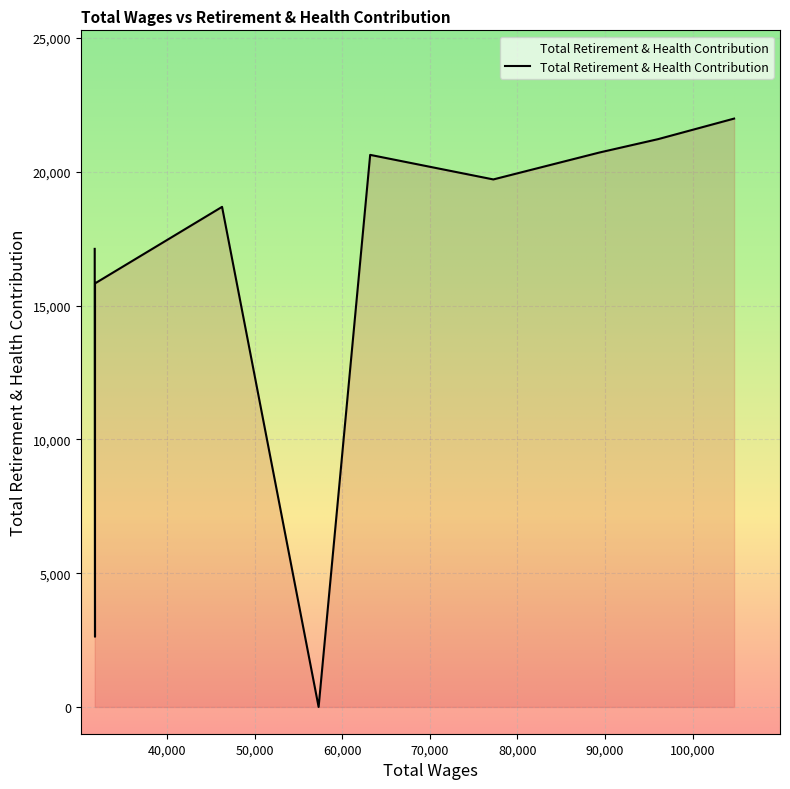

How many lines are shown in the chart?

1